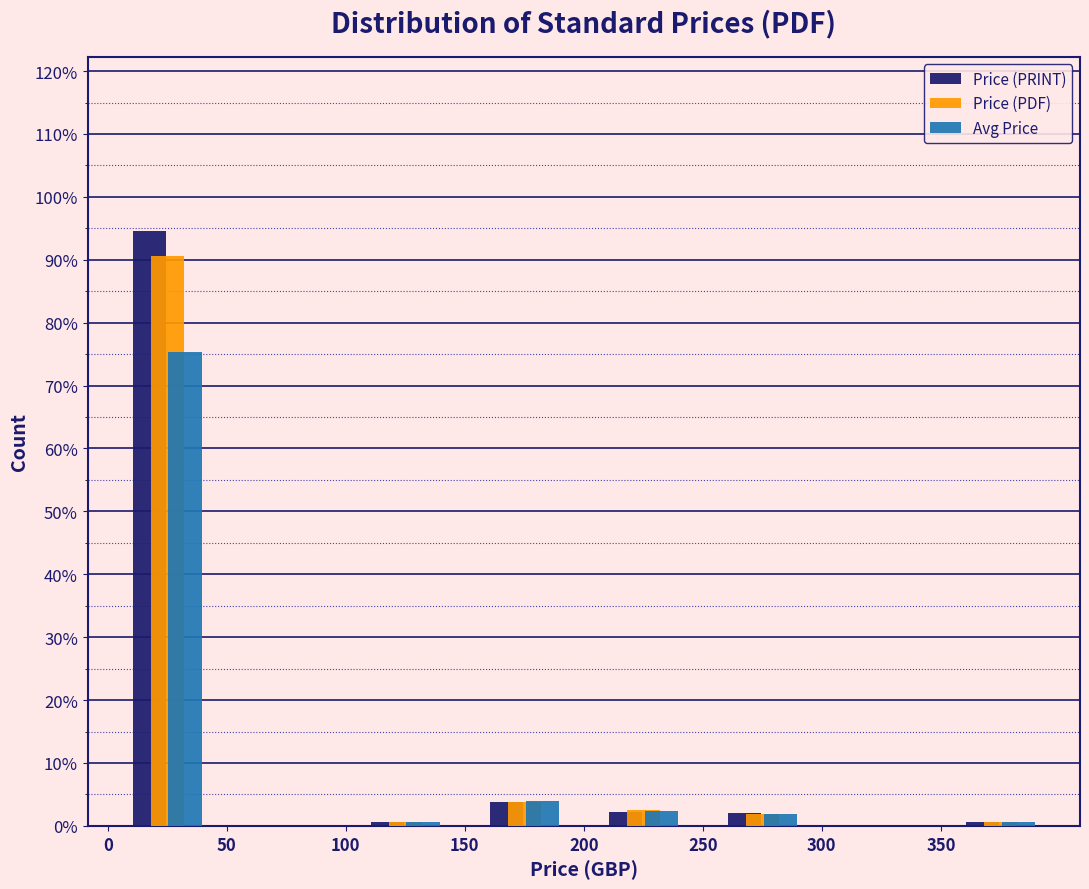

In the Price (PDF) series, which range on the x-axis has the tallest bar?

0 to 50